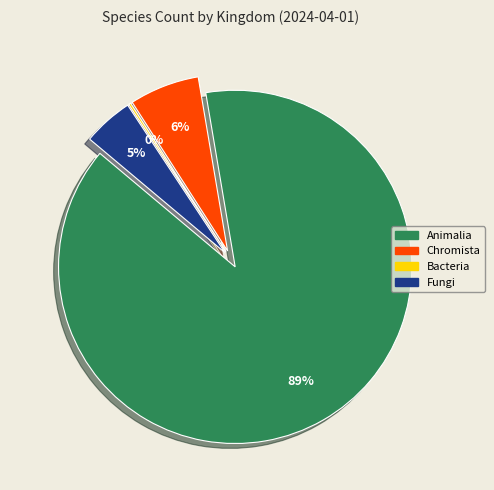

To the nearest percent, what percentage of the pie is Fungi?

5%